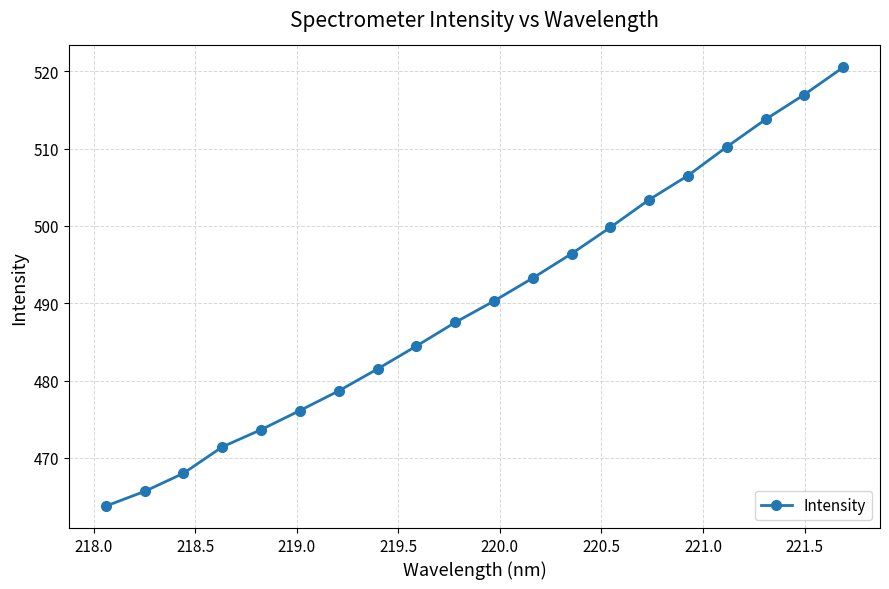

What is the greatest value displayed?

520.5